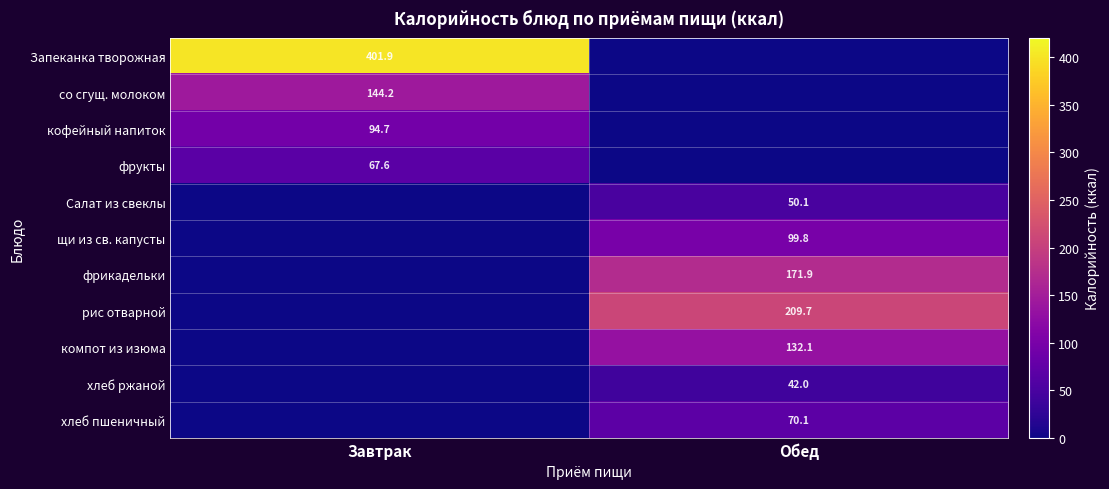

The value of фрукты at Завтрак is 30.6. True or false?

False